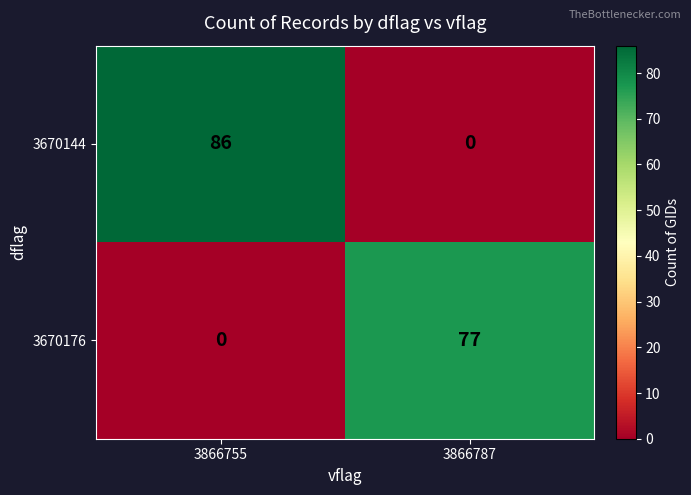

What is the sum of the 3670144 values at 3866755 and 3866787?

86